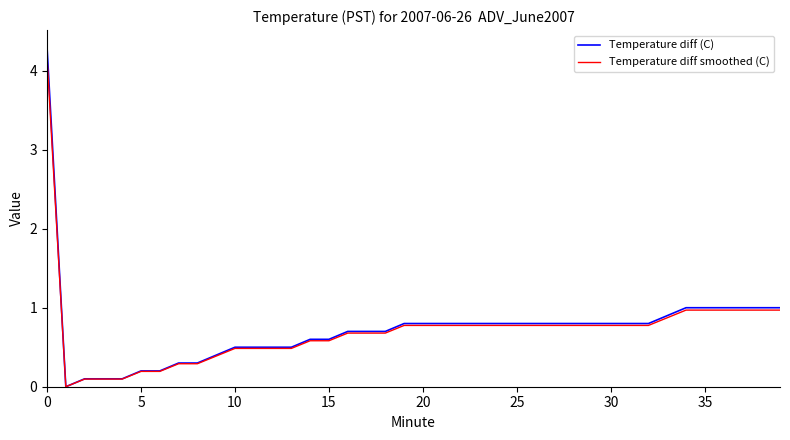

Which series has the widest spread of values?

Temperature diff (C)